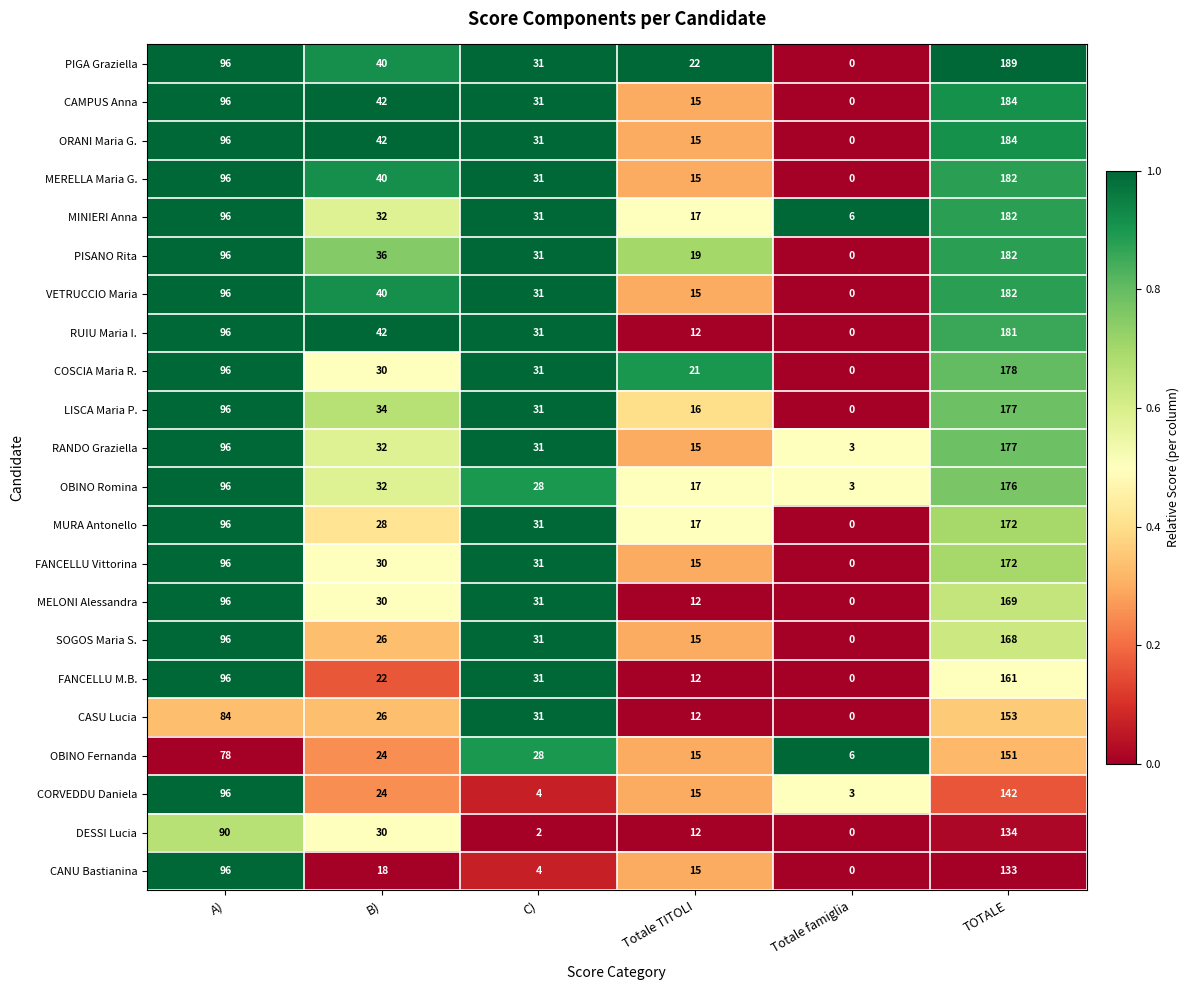

Is the value of RANDO Graziella at A) greater than the value of CAMPUS Anna at TOTALE?

No